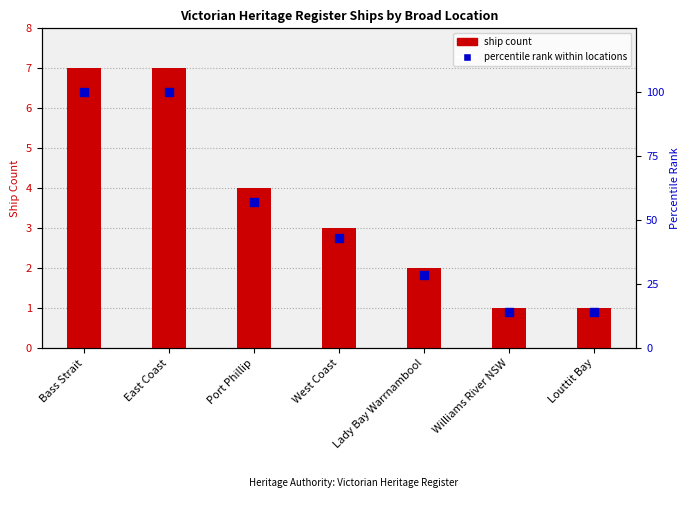

Which series reaches the minimum Y coordinate?

ship count